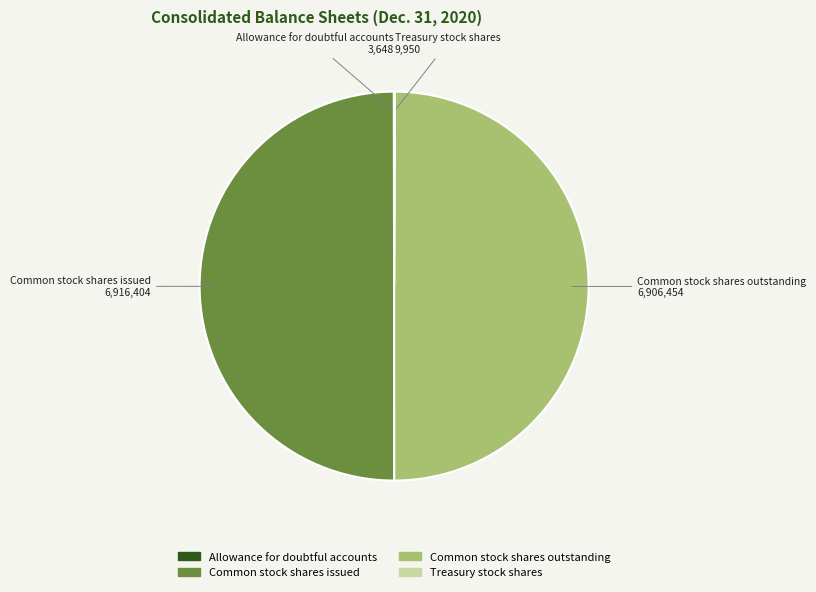

The Common stock shares outstanding slice represents 39% of the pie. True or false?

False